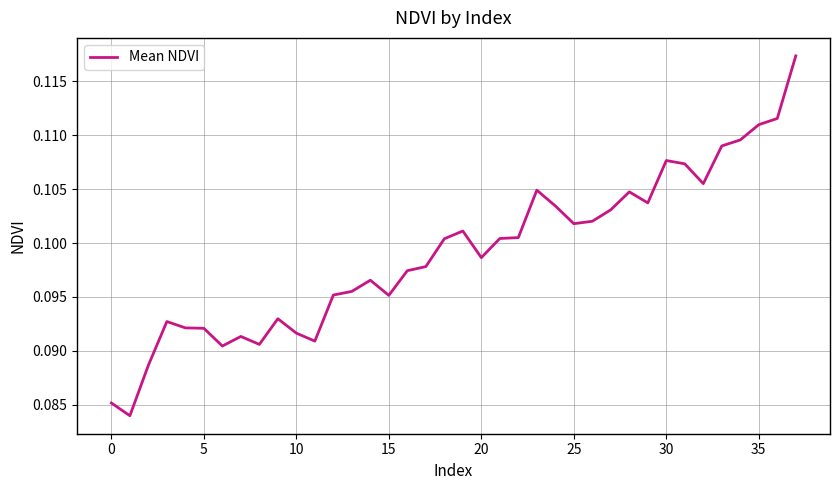

How many lines are shown in the chart?

1